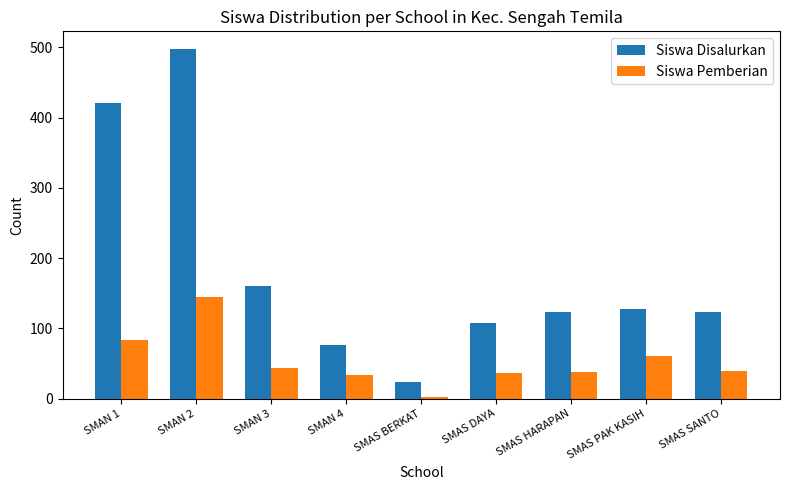

What is the difference between the second highest and minimum values in the Siswa Pemberian series?

81